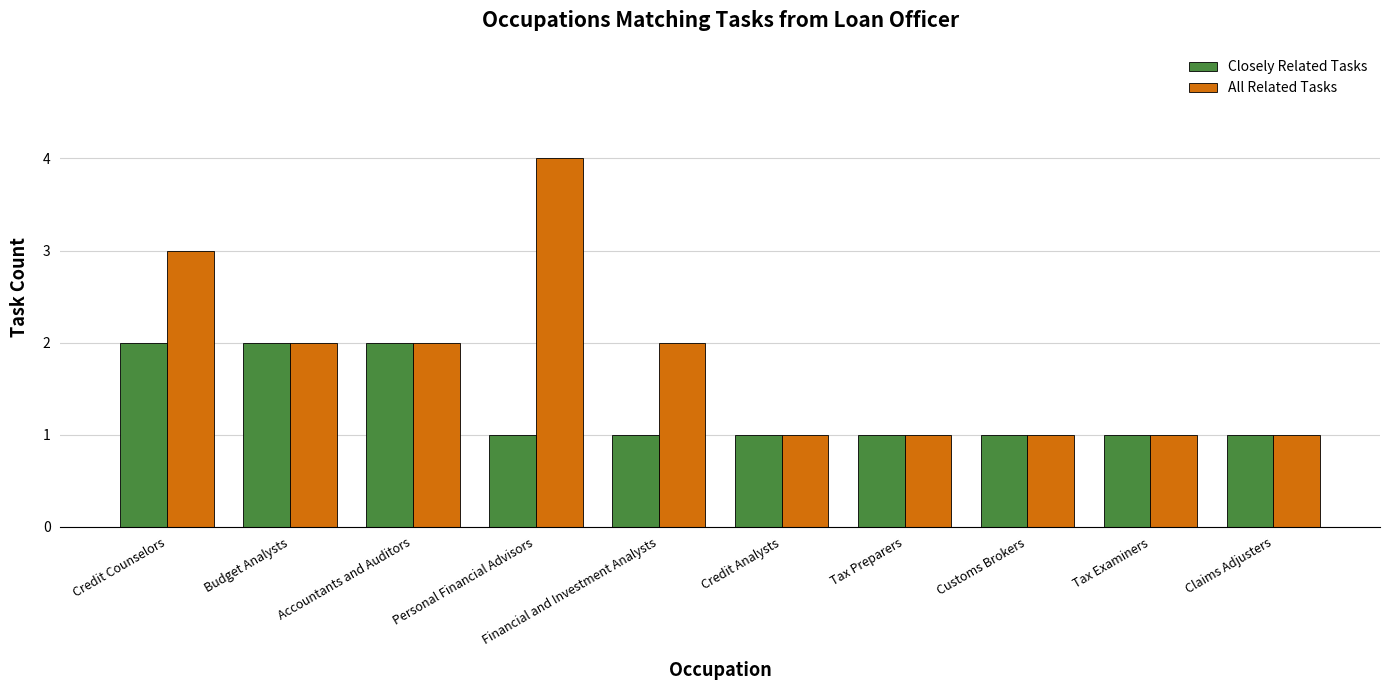

At which category does the chart reach its peak across all series?

Personal Financial Advisors